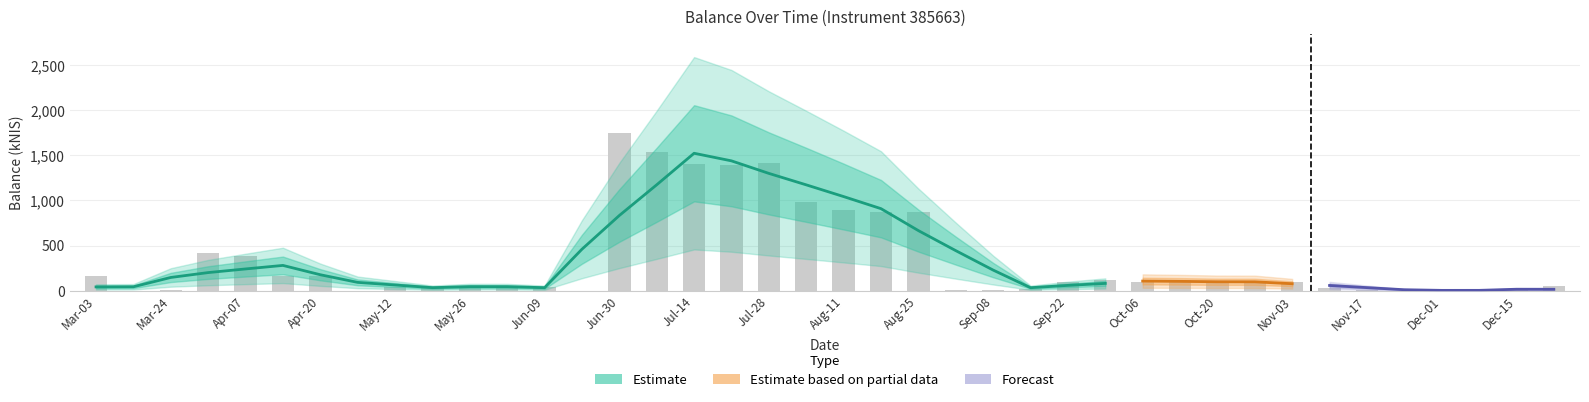

How many positive values are there?

37